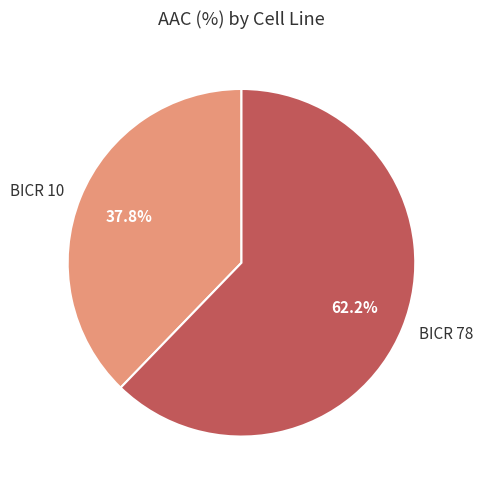

Which category has the biggest portion of the pie?

BICR 78